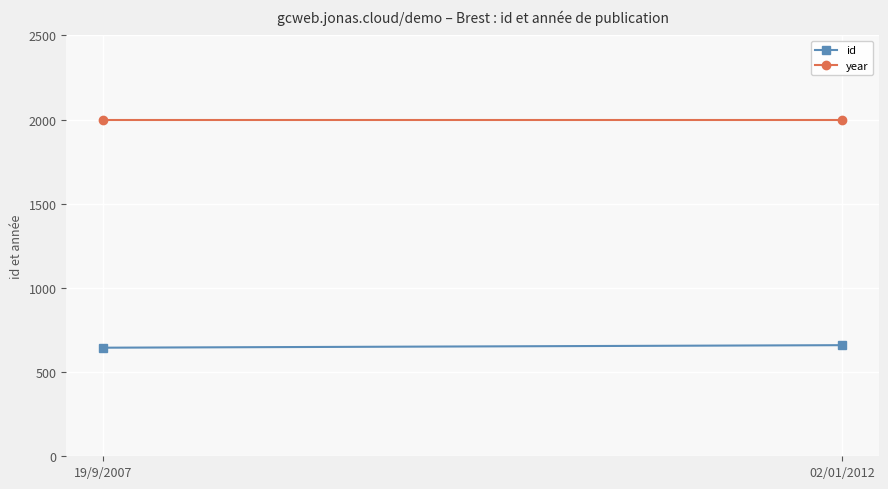

Reading left to right, list all the values displayed in this chart.

id: 645	660
year: 1995	1995